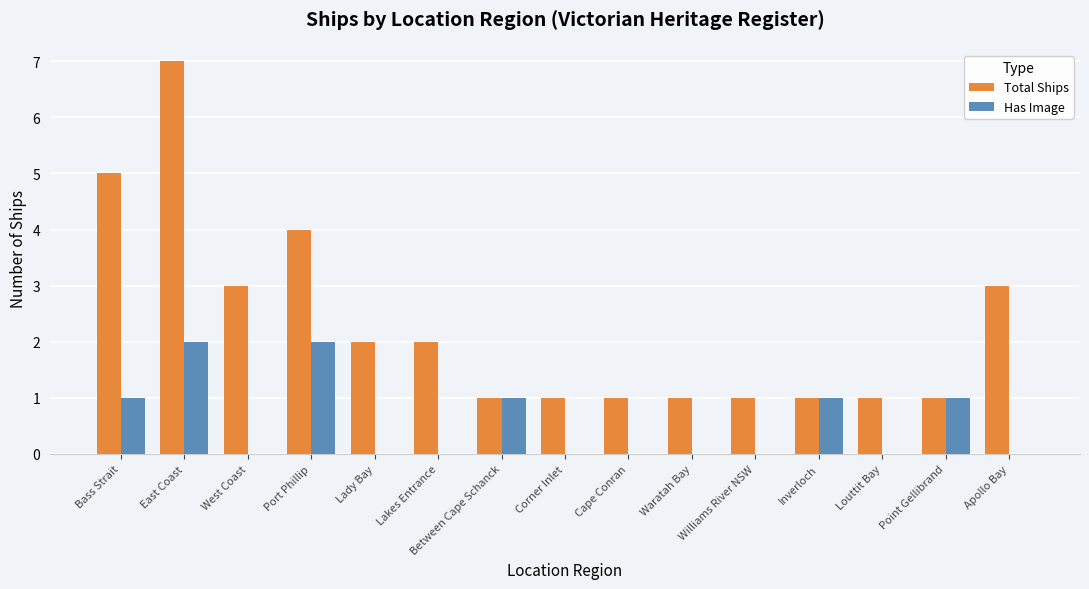

At which label does Total Ships reach its peak?

East Coast